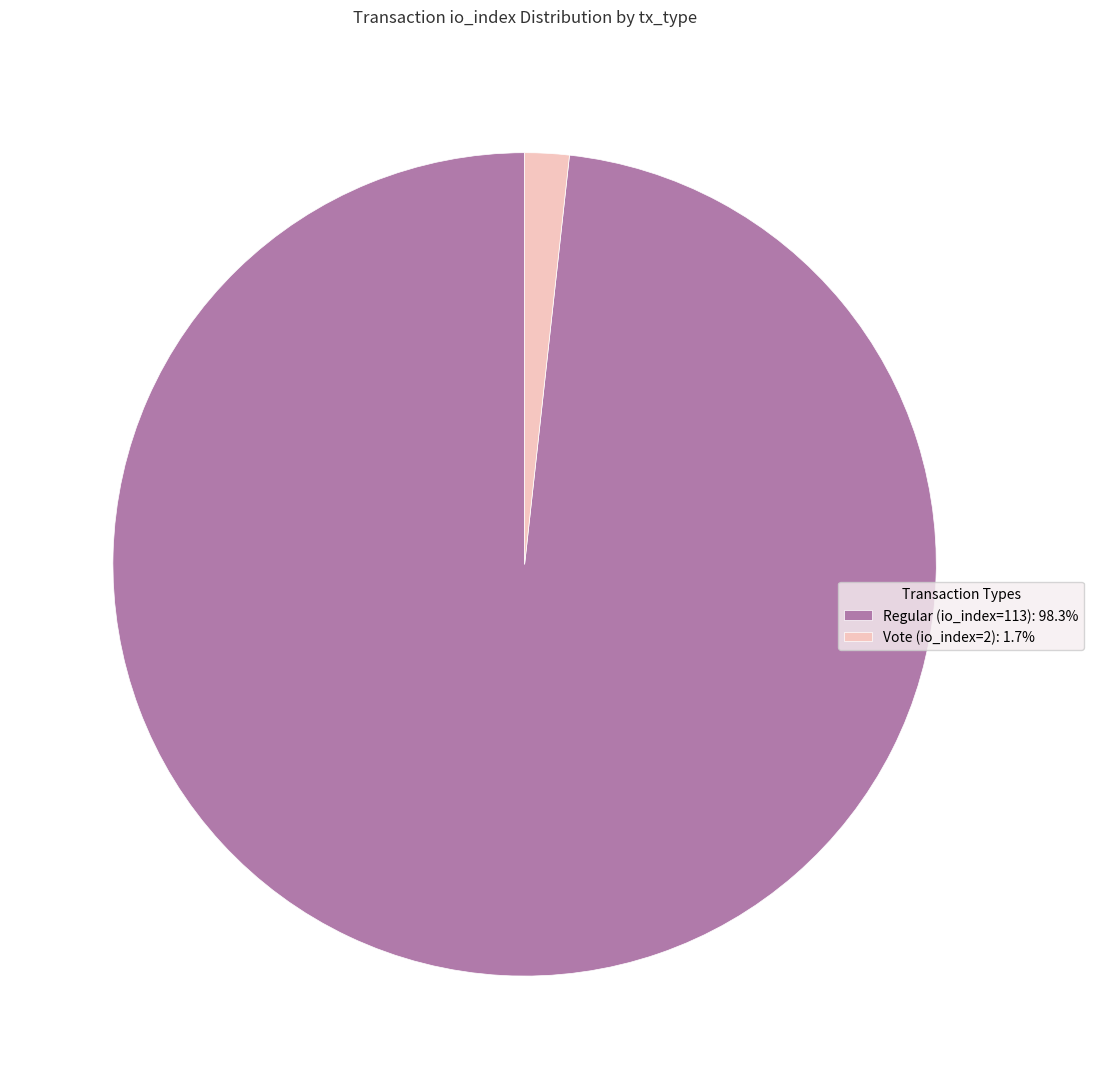

Is there any slice that represents more than half of the pie?

Yes